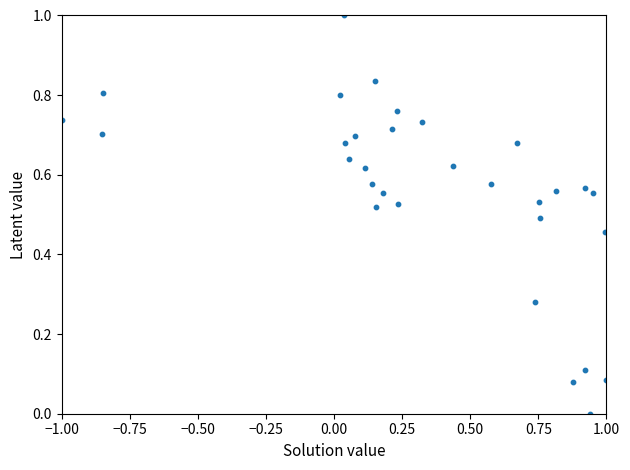

What is the range of X values (max minus min)?

2.0